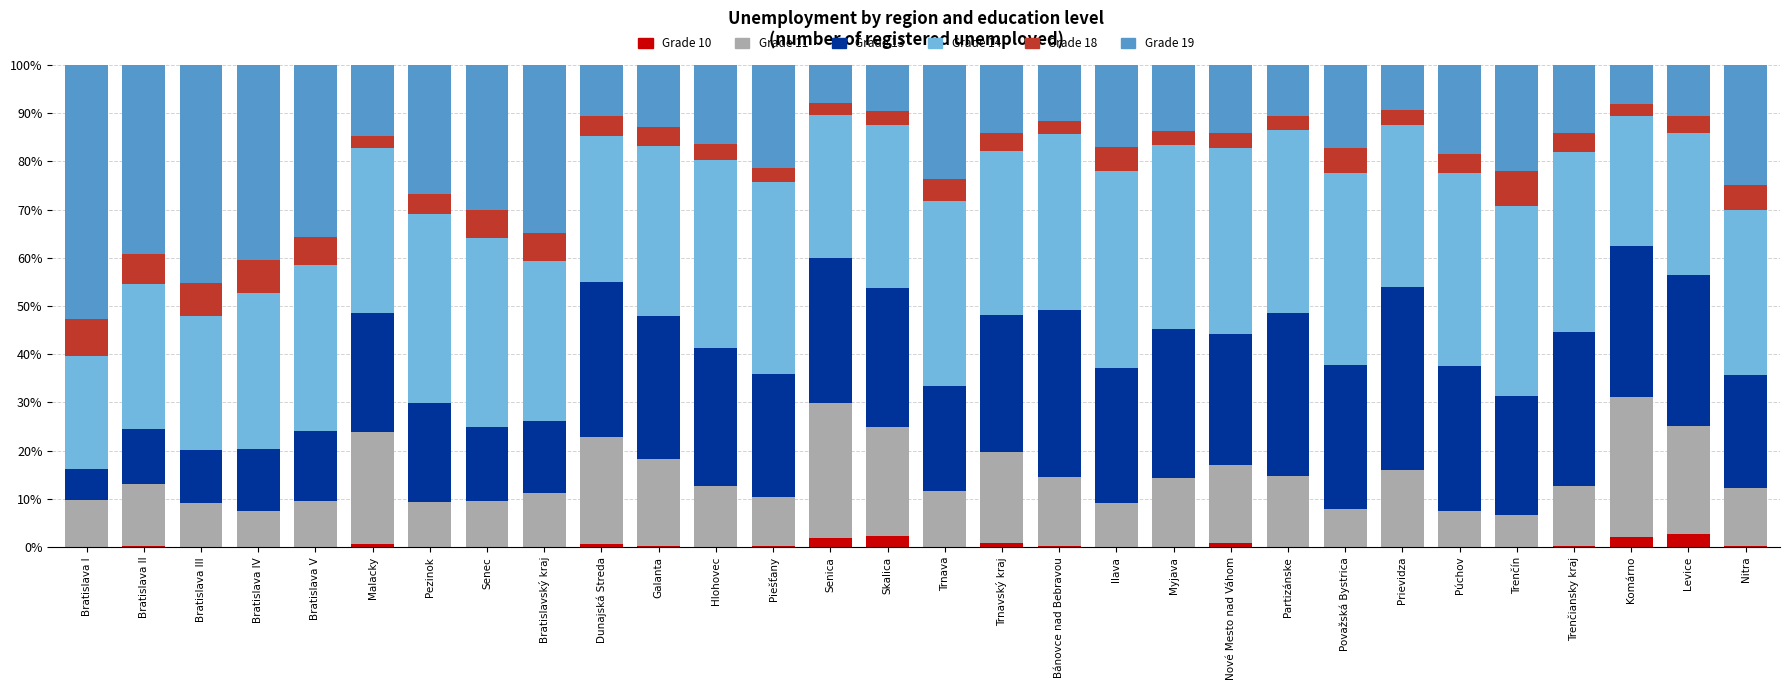

What is the total value across all series at Bratislava IV?

100.0